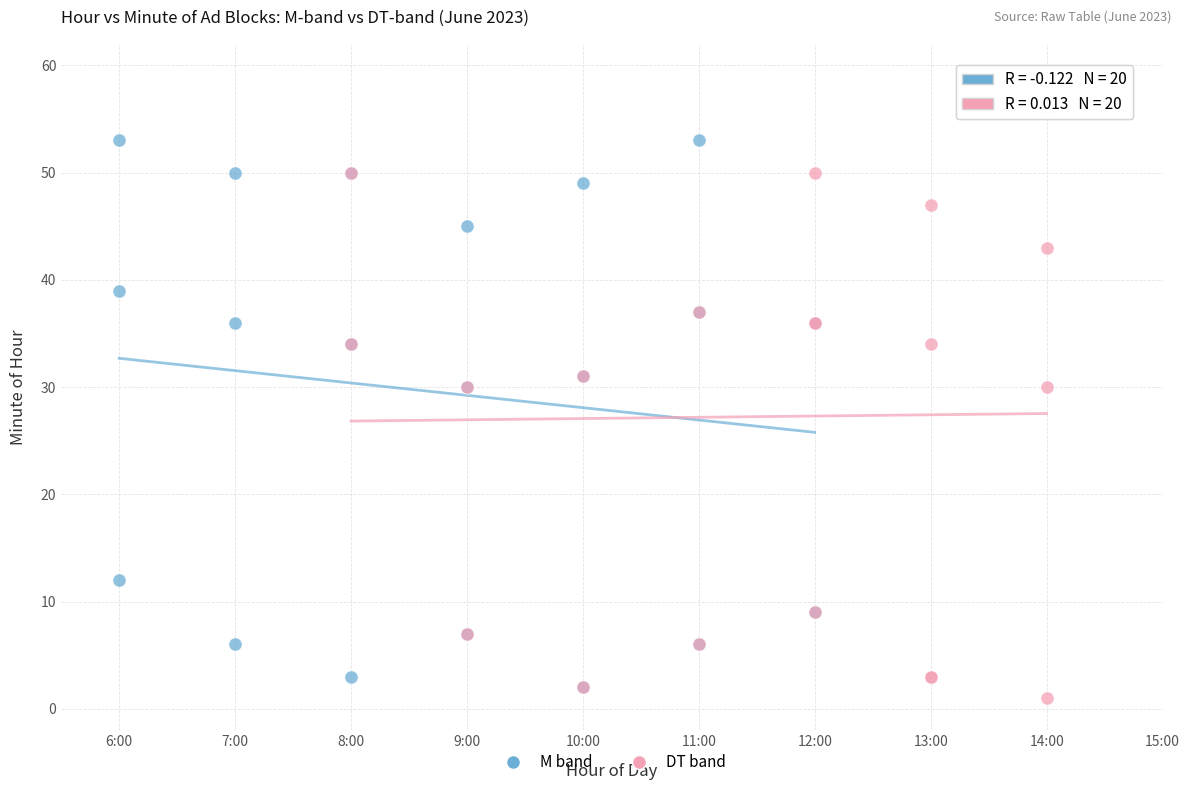

What are all the series names shown in the legend?

M band, DT band